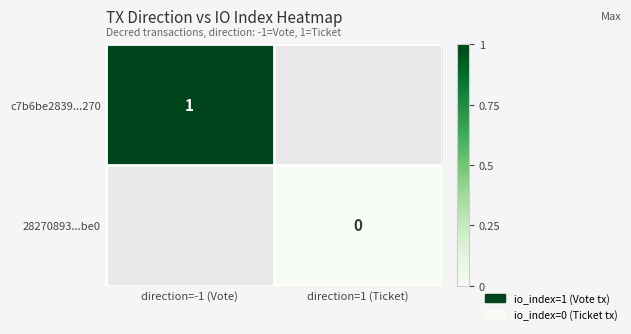

The value of c7b6be2839...270 at direction=-1 (Vote) is 1. True or false?

True